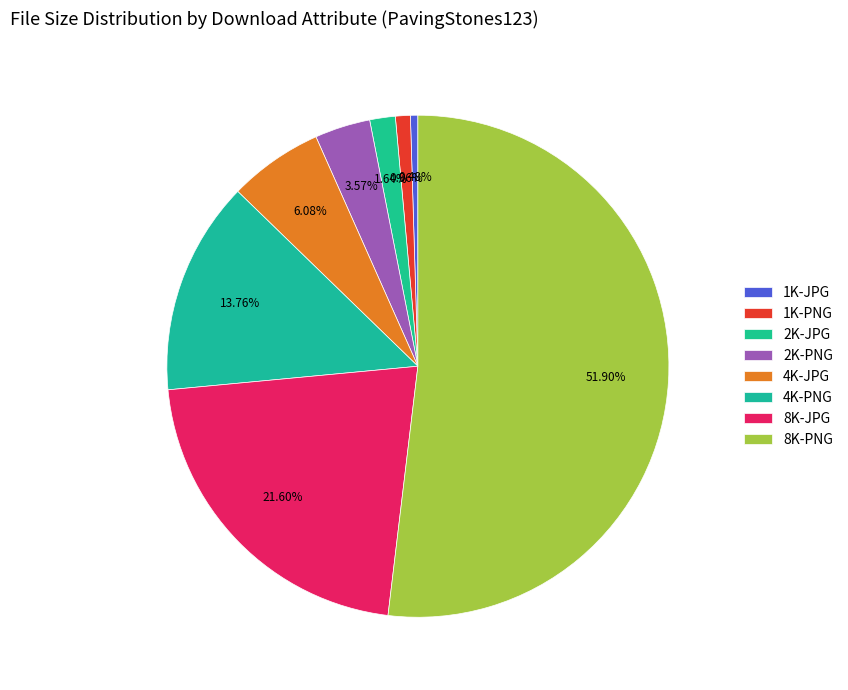

How many slices are in this pie chart?

8